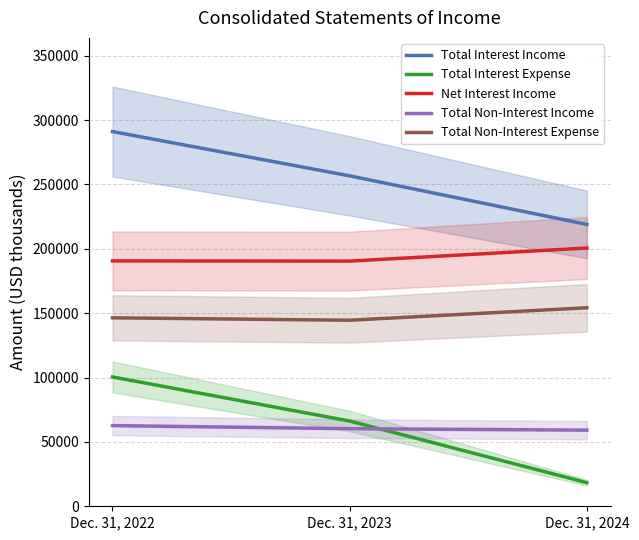

Reading right to left, what are all the values shown in this chart?

Total Interest Income: Dec. 31, 2024=218926	Dec. 31, 2023=256656	Dec. 31, 2022=291043
Total Interest Expense: Dec. 31, 2024=18342	Dec. 31, 2023=66223	Dec. 31, 2022=100452
Net Interest Income: Dec. 31, 2024=200584	Dec. 31, 2023=190433	Dec. 31, 2022=190591
Total Non-Interest Income: Dec. 31, 2024=59133	Dec. 31, 2023=60261	Dec. 31, 2022=62660
Total Non-Interest Expense: Dec. 31, 2024=154191	Dec. 31, 2023=144497	Dec. 31, 2022=146377